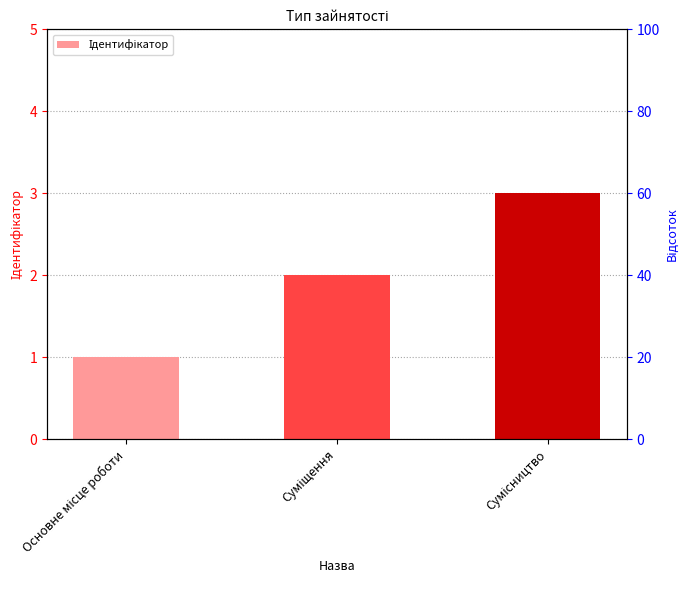

Count the values in the range 1 to 3.

3